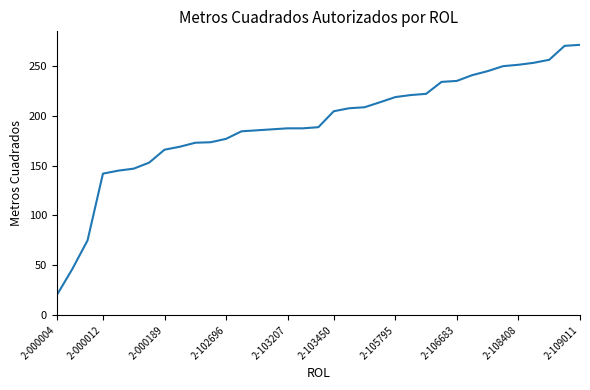

What is the maximum value shown in the chart?

271.2